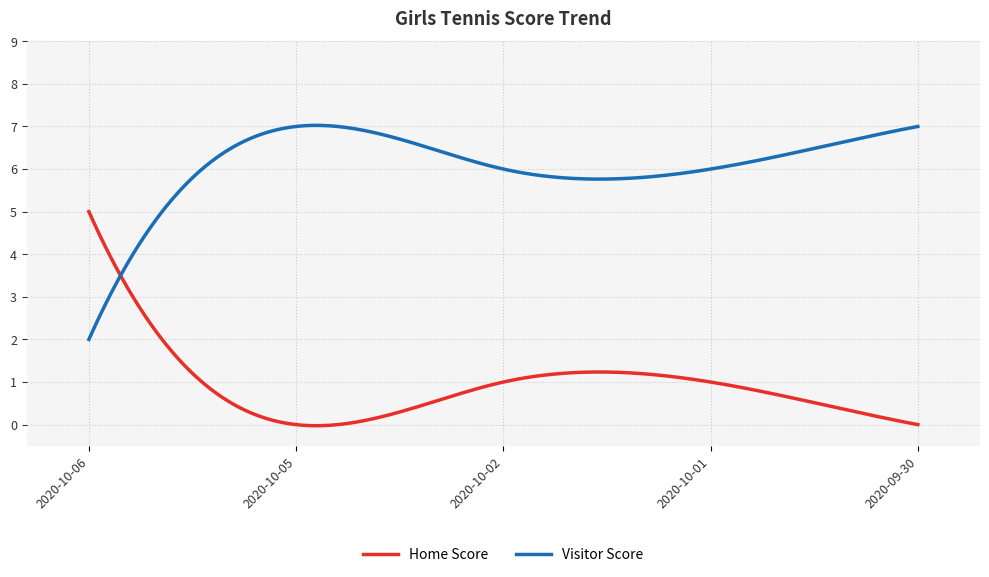

What is the average value of the Home Score series?

0.9